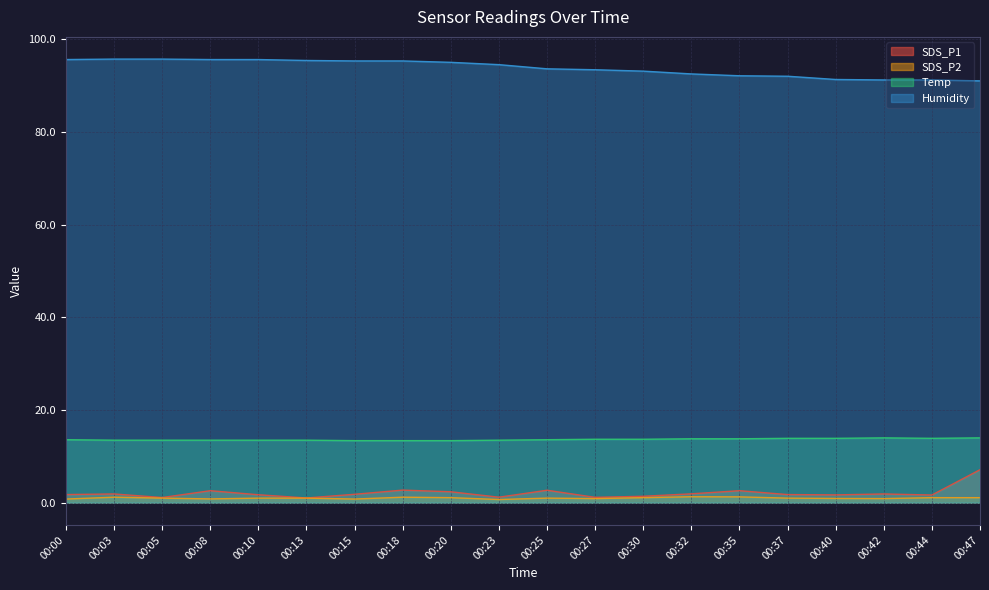

At which category does SDS_P2 reach its first local valley?

00:08